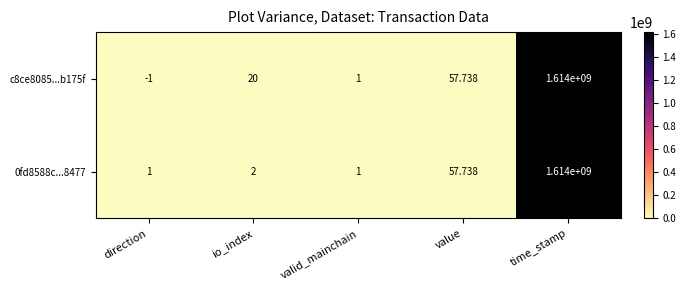

Which category has the lowest value across all series?

direction